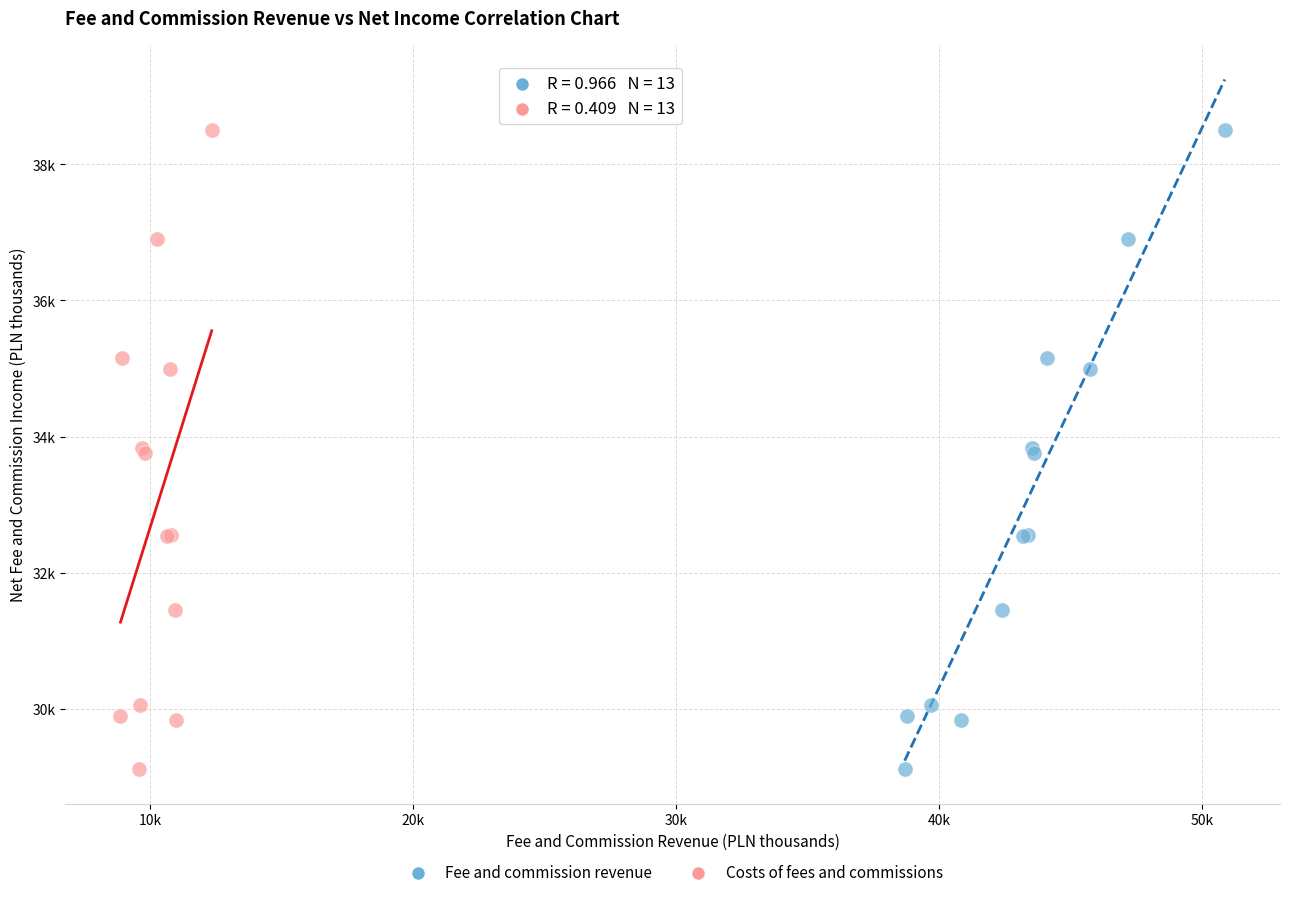

What are all the series names shown in the legend?

Fee and commission revenue, Costs of fees and commissions